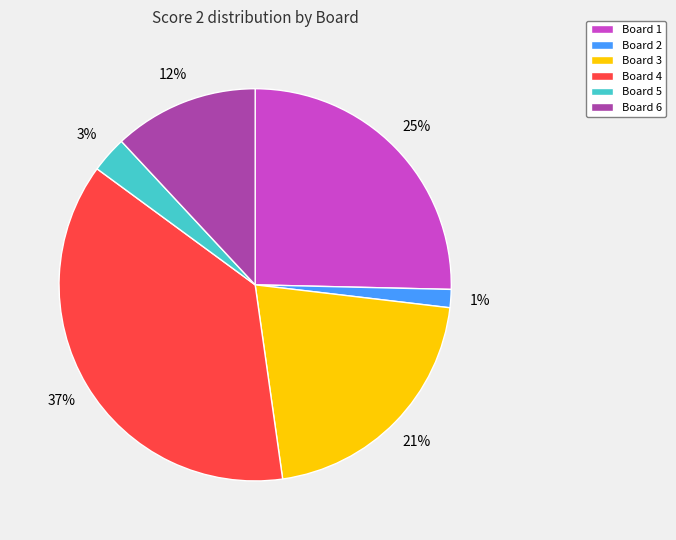

Does Board 5 represent more than half of the total?

No